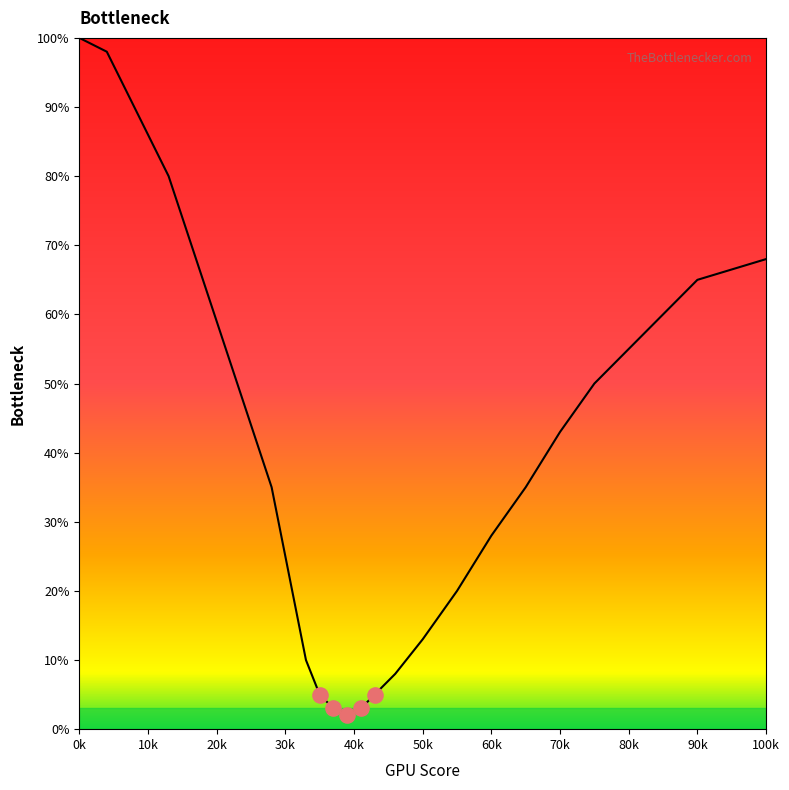

What is the greatest value displayed?

100